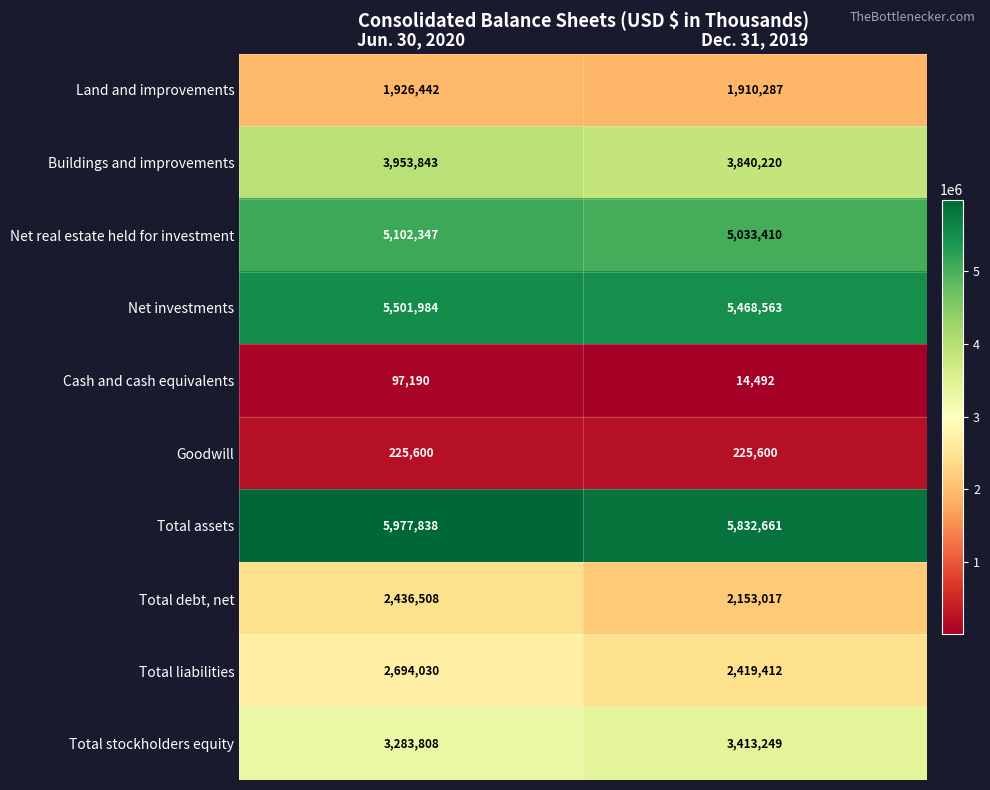

Which series has the widest spread of values?

Total debt, net